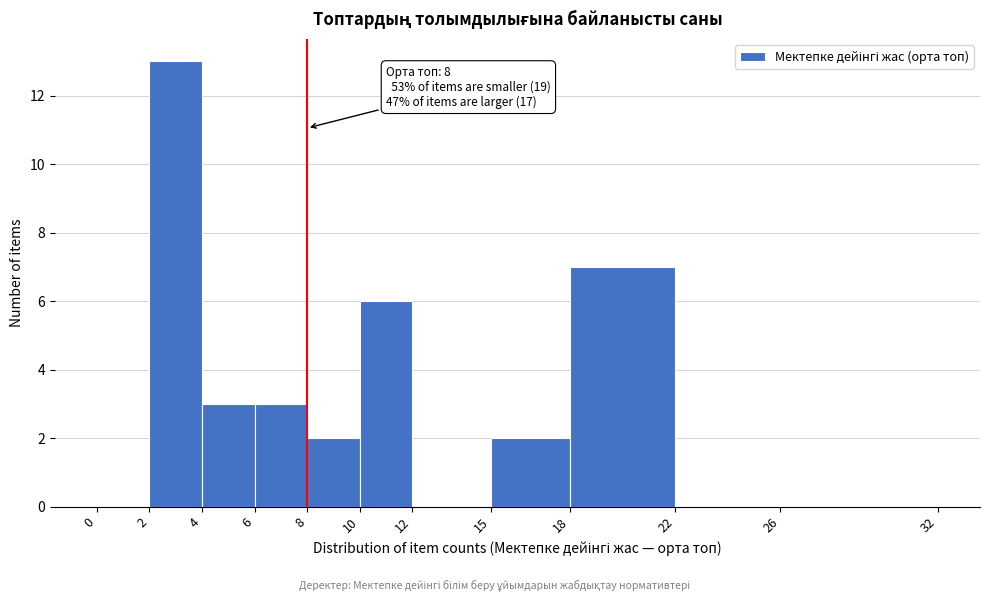

Over which range of the x-axis is the bar tallest?

2 to 4